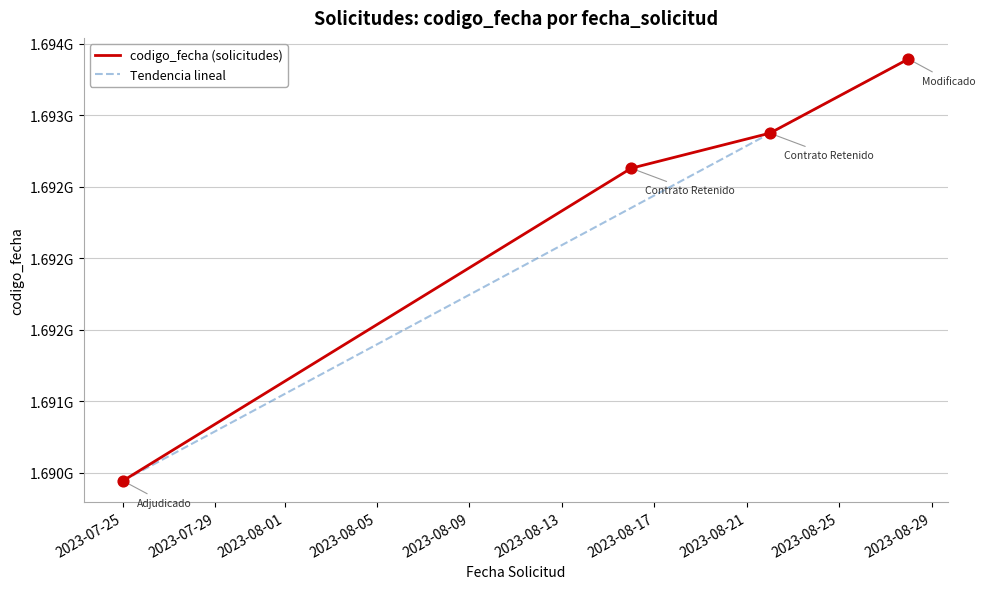

What is the ratio of the value at 2023-07-25 to the value at 2023-08-28?

1.0